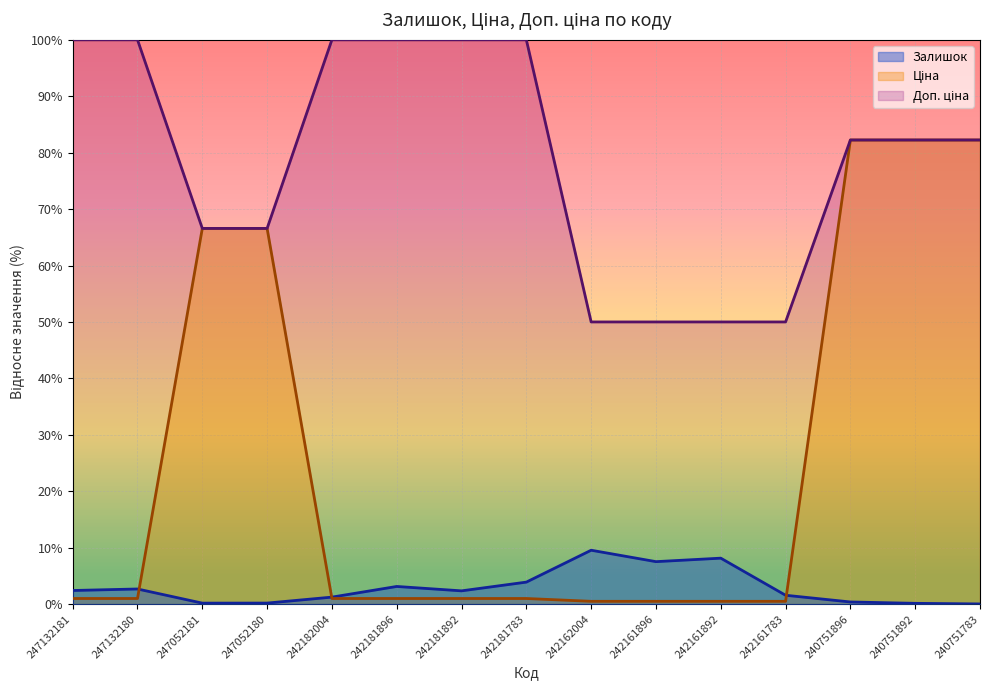

How many categories are shown in the chart?

15